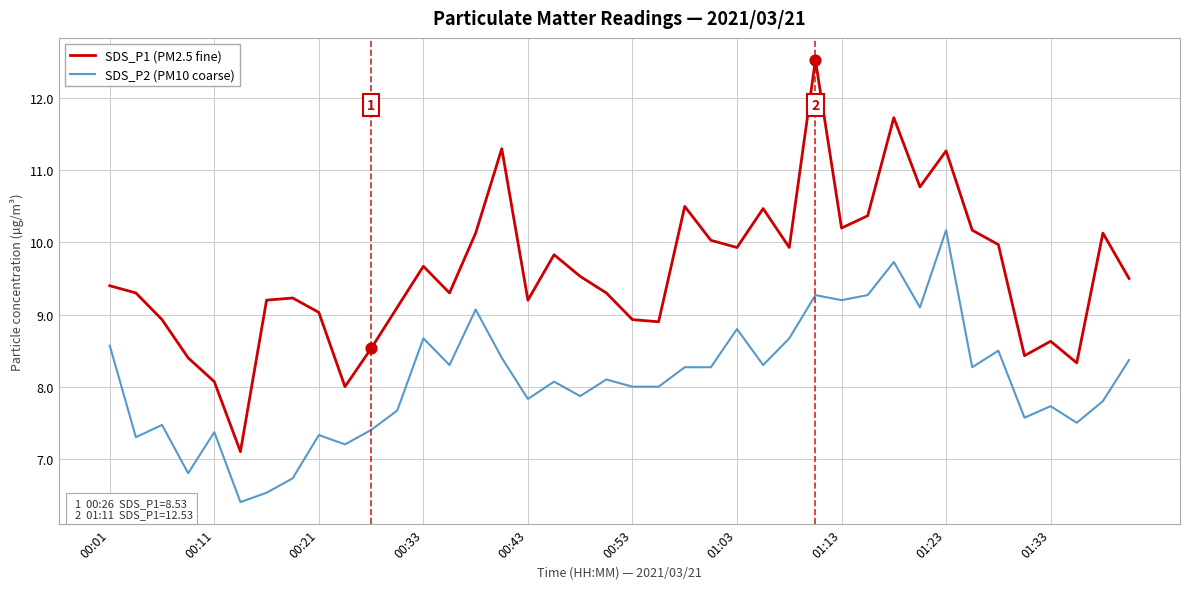

Which series has the largest total across all categories?

SDS_P1 (PM2.5 fine)